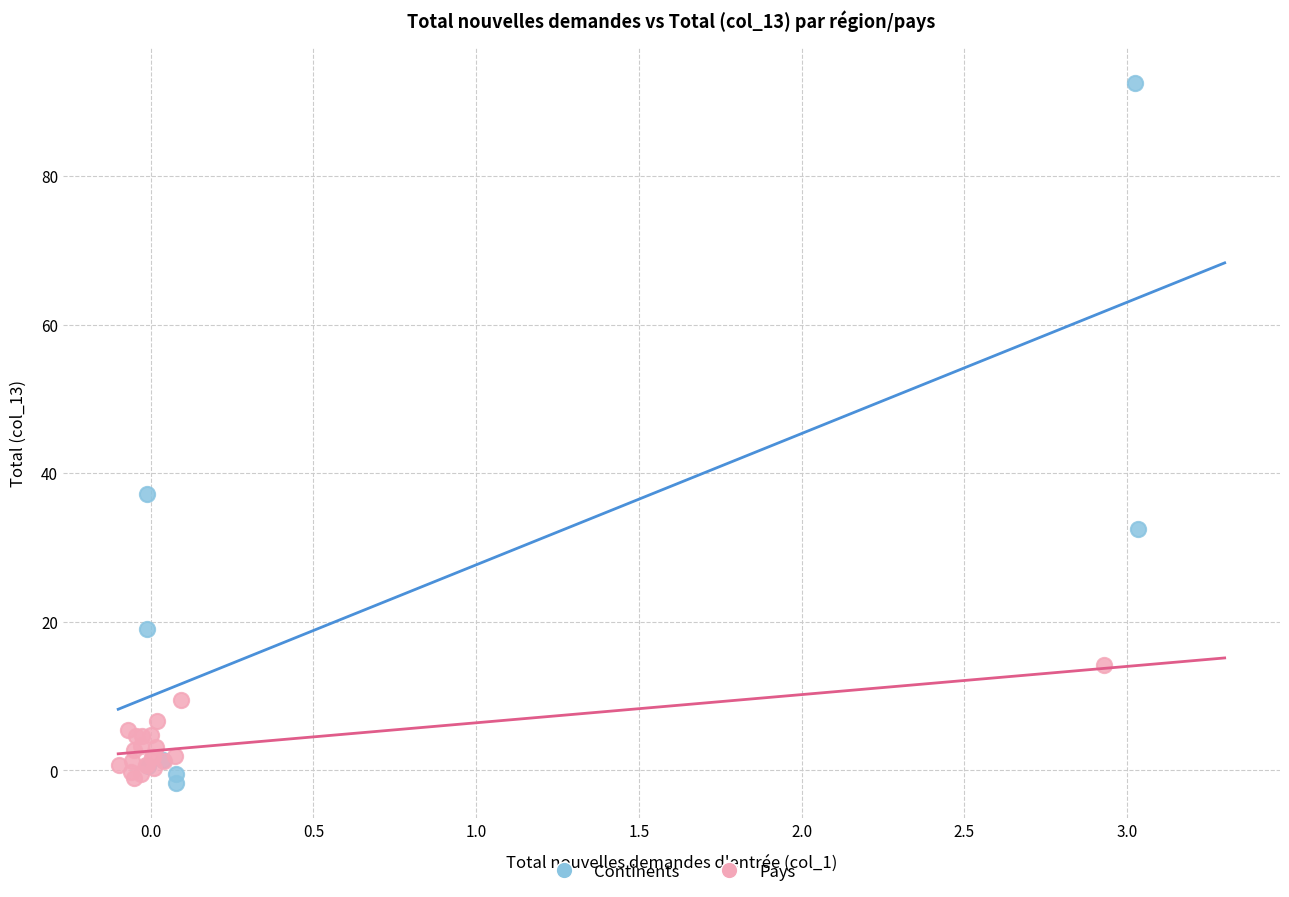

Which series reaches the maximum Y coordinate?

Continents